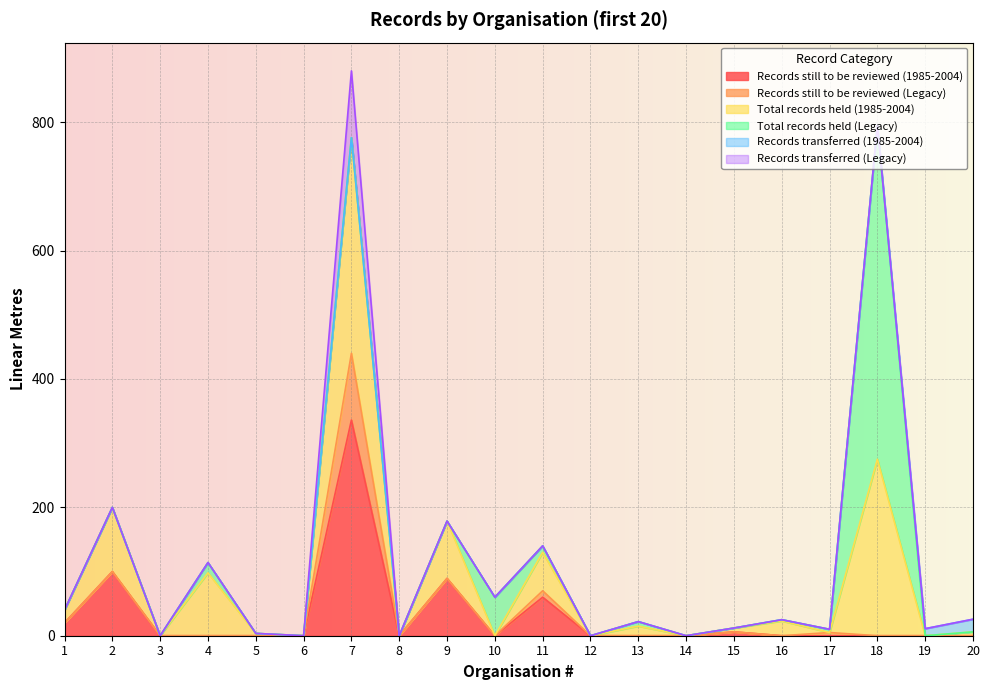

Count the number of categories in the chart.

20